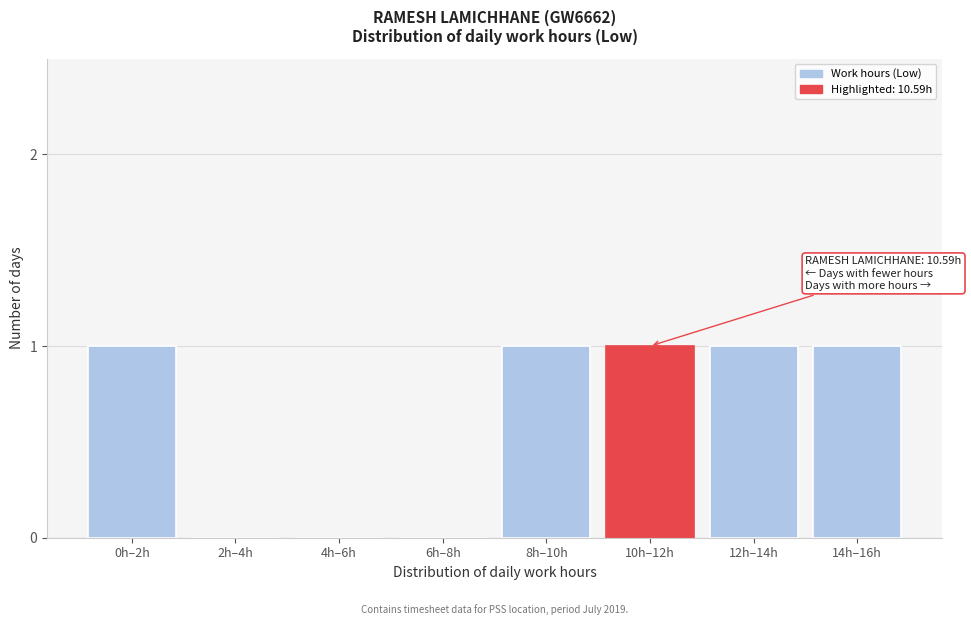

Reading left to right, extract all data points from this chart.

0h–2h=1	2h–4h=0	4h–6h=0	6h–8h=0	8h–10h=1	10h–12h=1	12h–14h=1	14h–16h=1